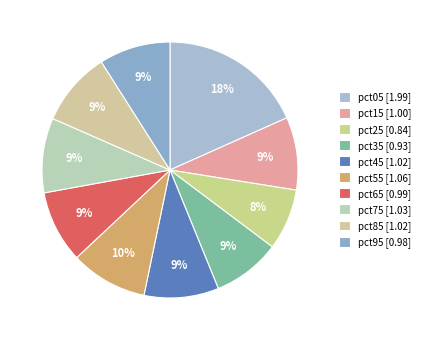

The pct45 slice represents 9% of the pie. True or false?

True